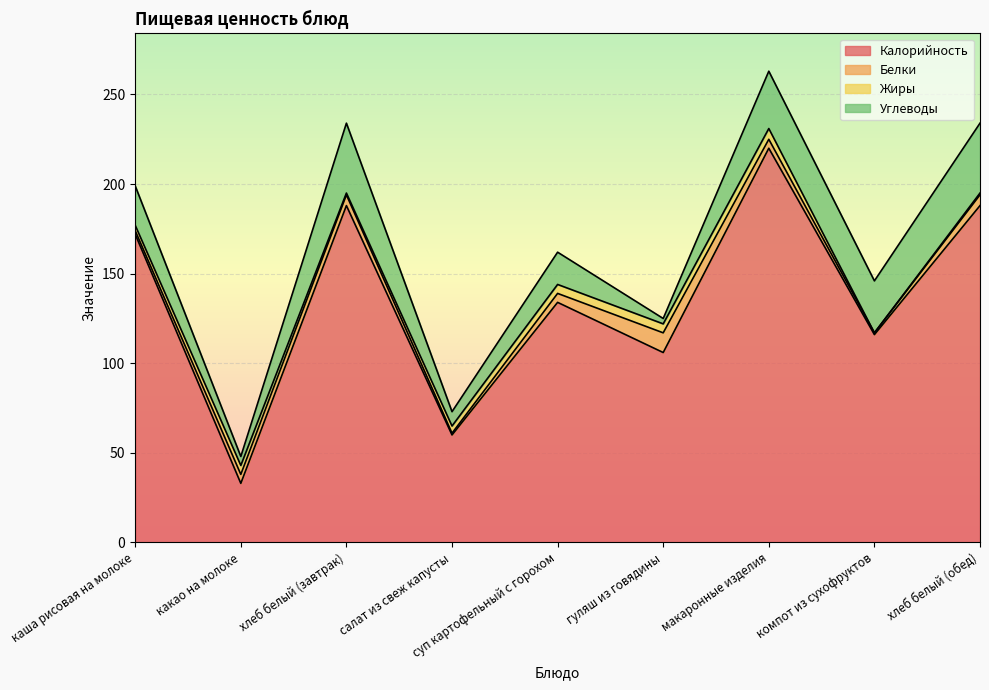

True or false: Углеводы and Калорийность intersect in this chart.

False